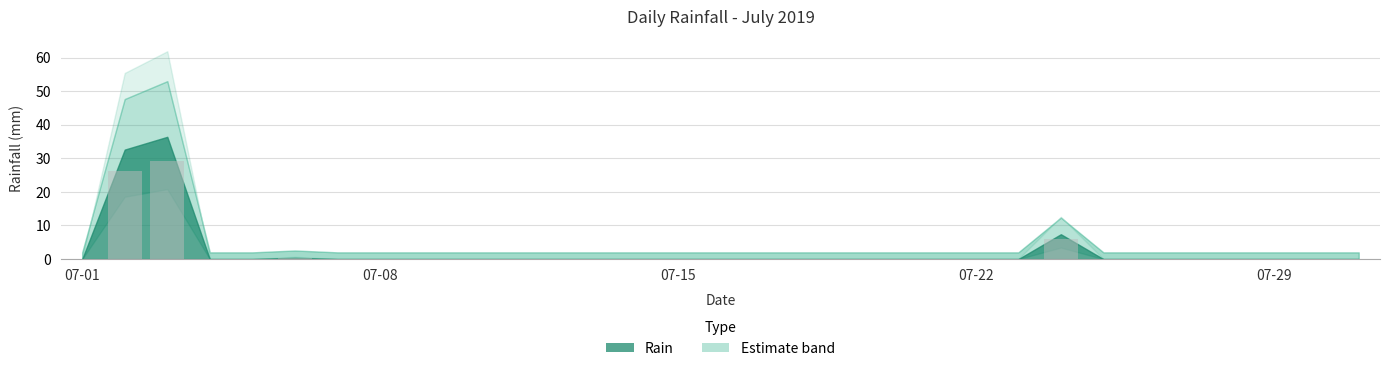

Count the number of categories in the chart.

31